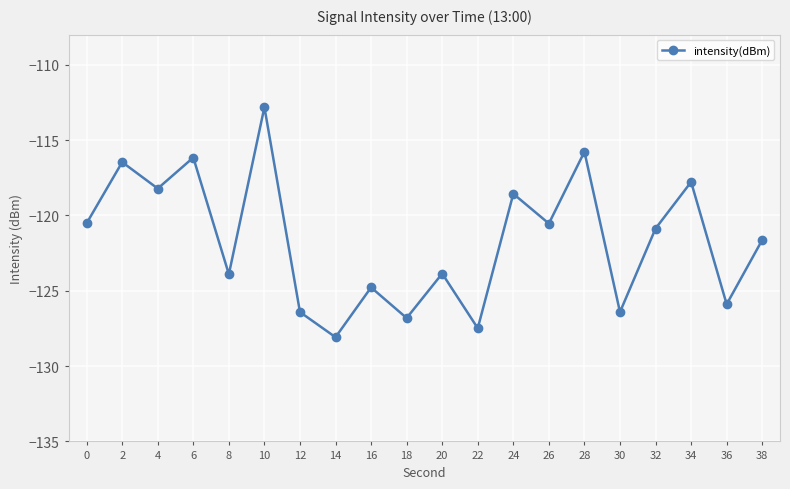

What is the difference between the second highest and second lowest values?

11.7